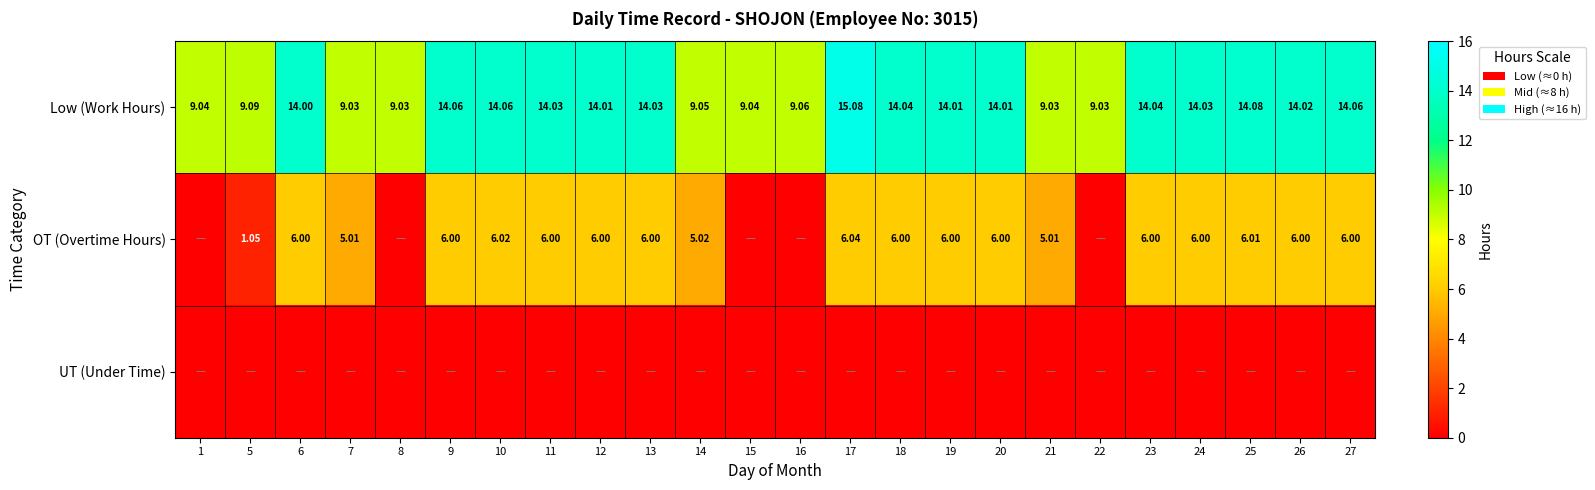

Which label corresponds to the largest value in the chart?

17